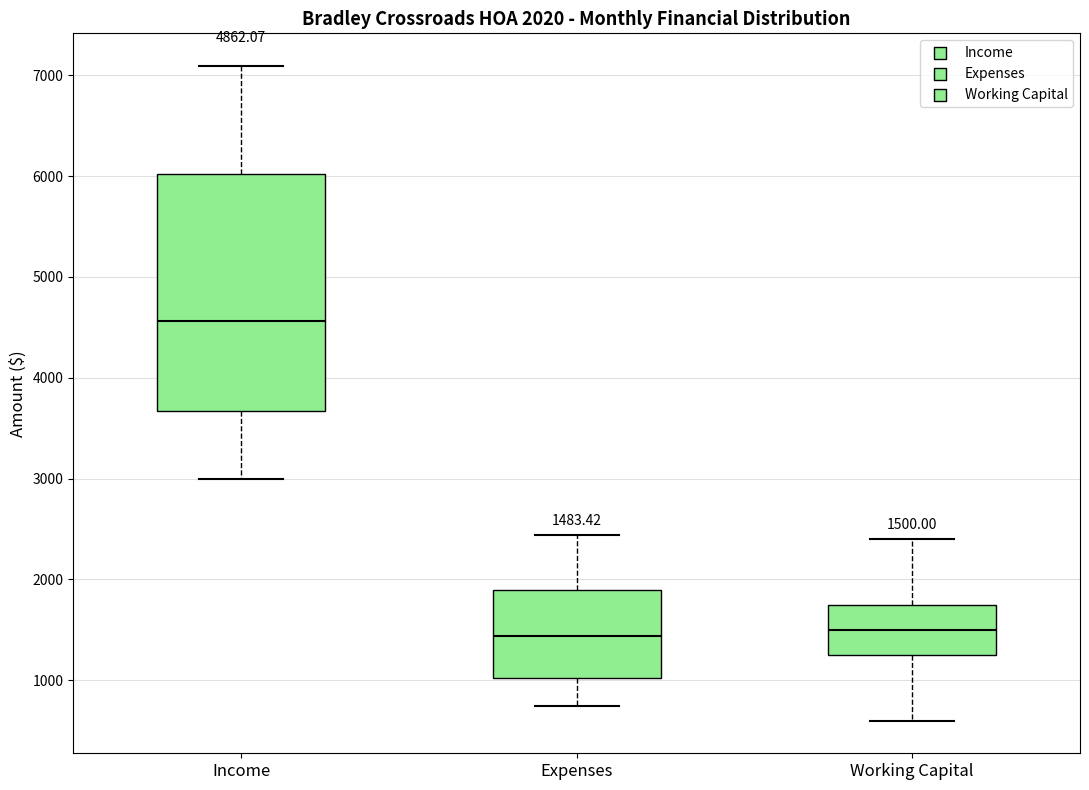

Which box is the tallest, from its lower edge to its upper edge?

Income